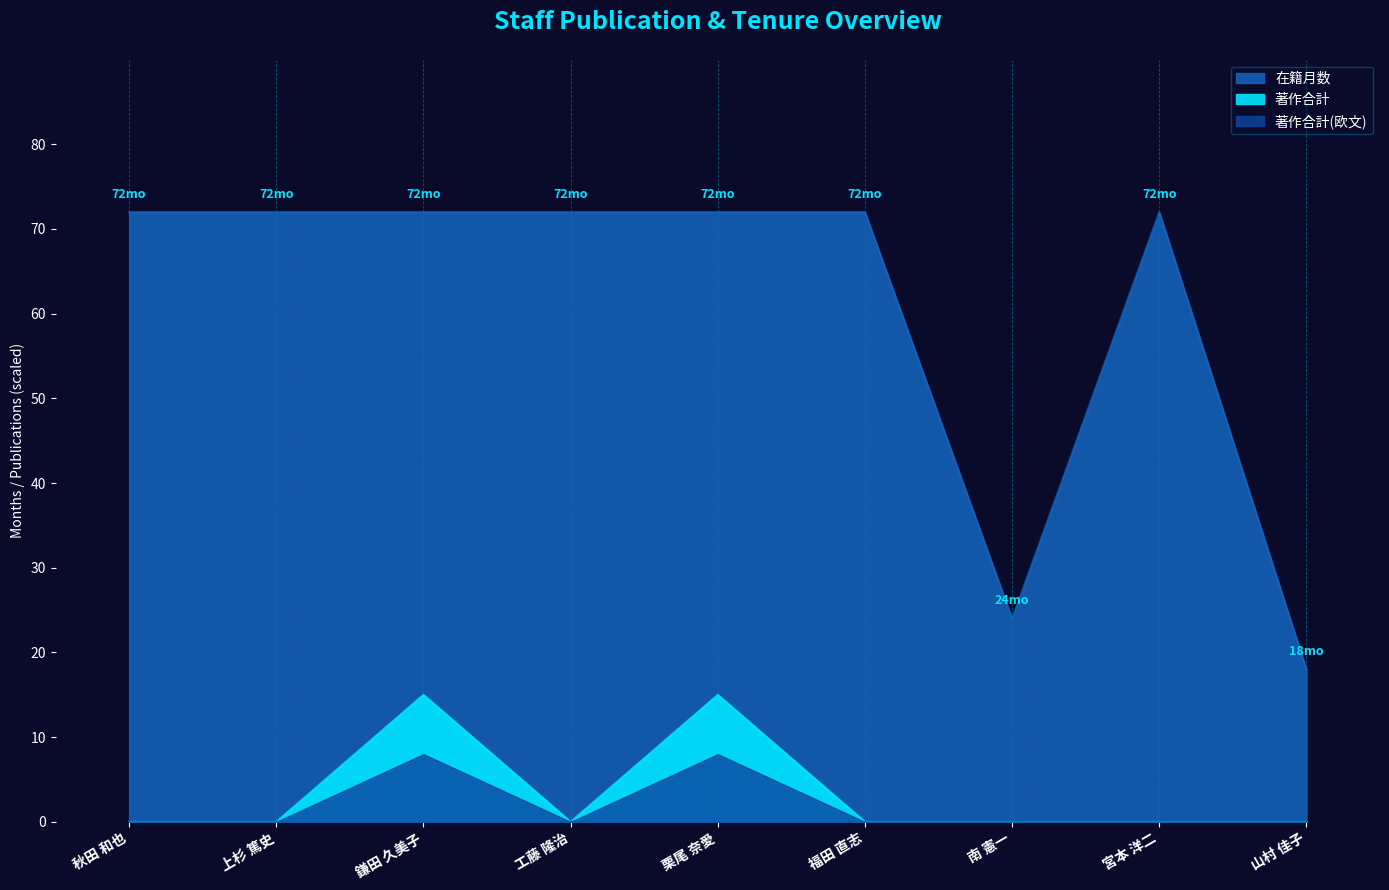

How many lines are shown in the chart?

3